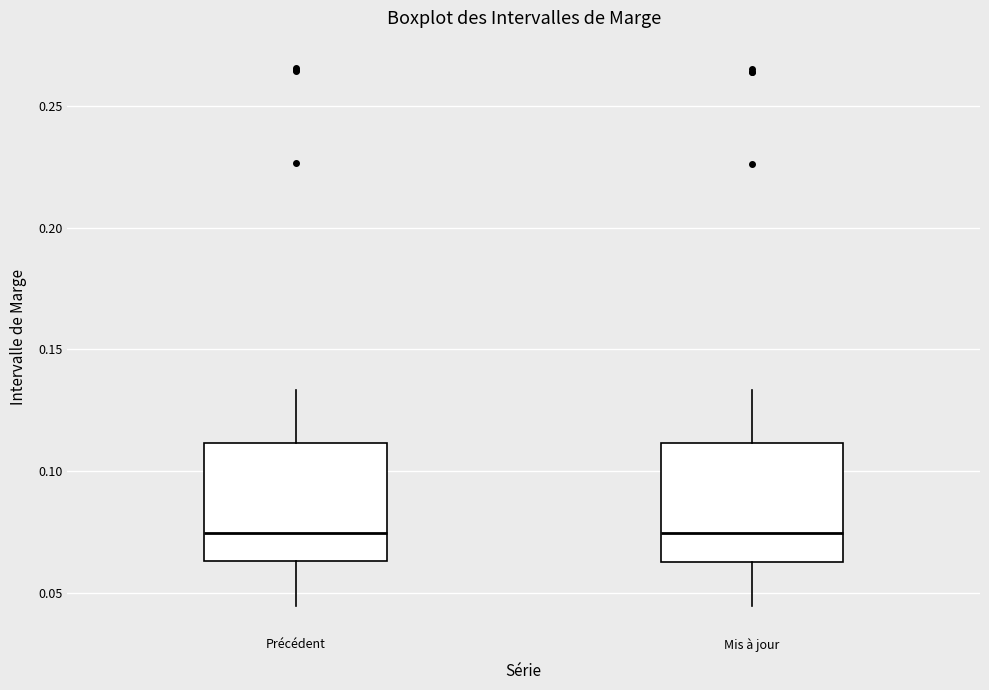

Reading left to right, transcribe this box plot: for each box, give where its median line is, the range the box spans, and where its two whiskers end, as read against the y-axis. The values are not printed on the chart, so give them approximately, as read against the axis.

Précédent: median 0.075, box 0.065 to 0.110, whiskers 0.045 to 0.135
Mis à jour: median 0.075, box 0.065 to 0.110, whiskers 0.045 to 0.135